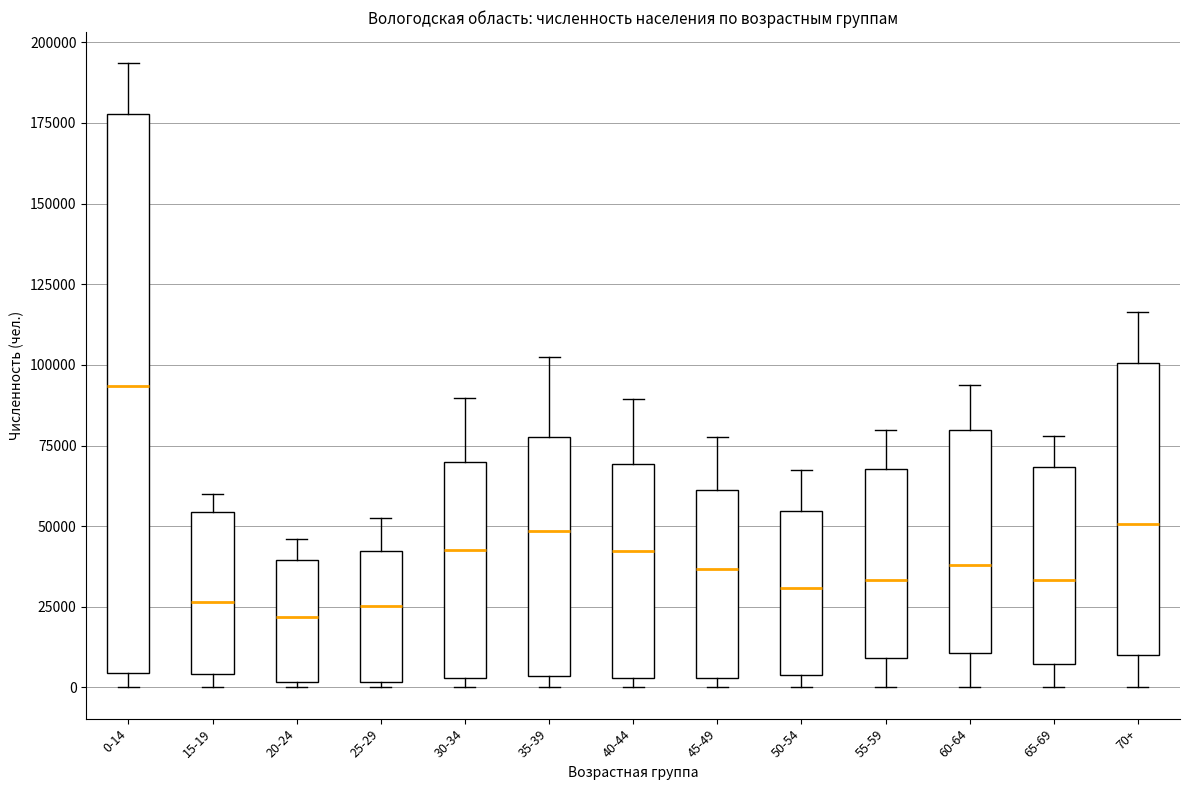

Where does the lower whisker of the box for 55-59 end on the y-axis? The values are not printed on the chart, so give them approximately, as read against the axis.

0